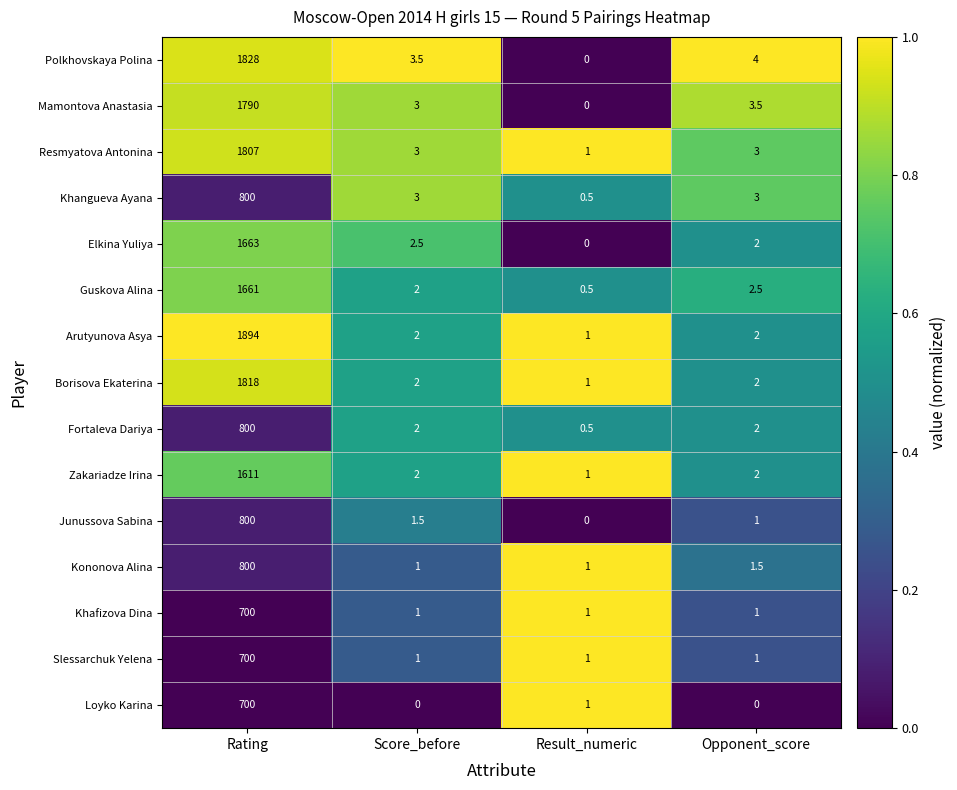

What is the sum of all Khangueva Ayana values?

806.5